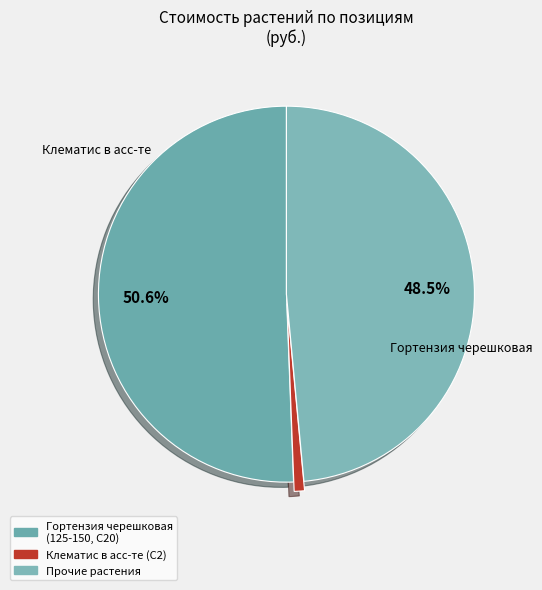

How many segments does this pie chart have?

3